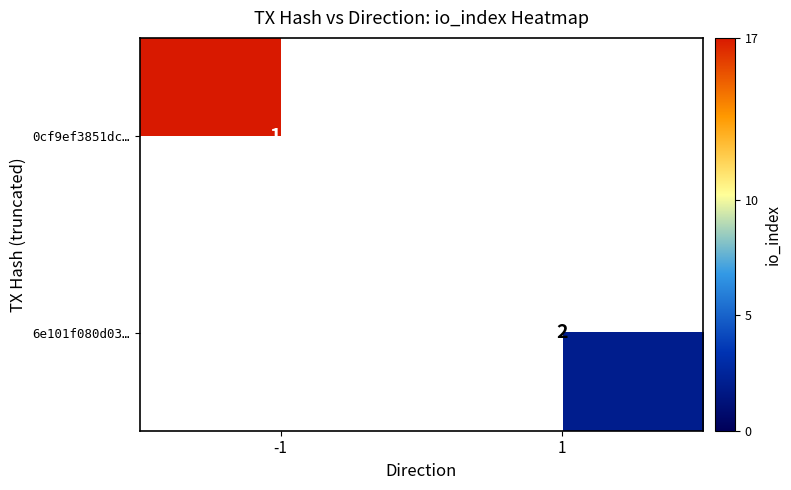

The value of 0cf9ef3851dc… at -1 is 17. True or false?

True